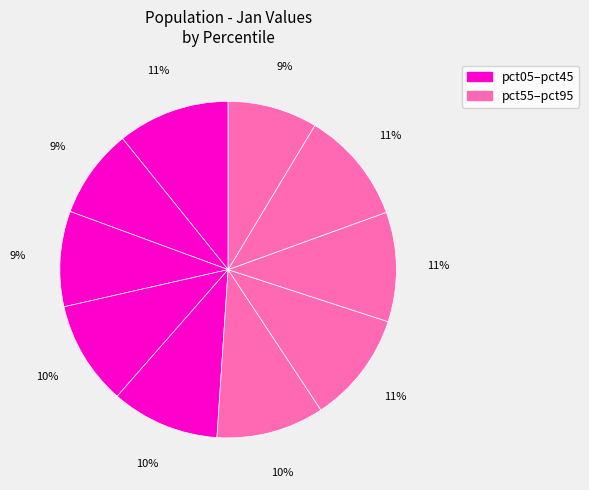

What is the smallest slice in the pie chart?

pct15